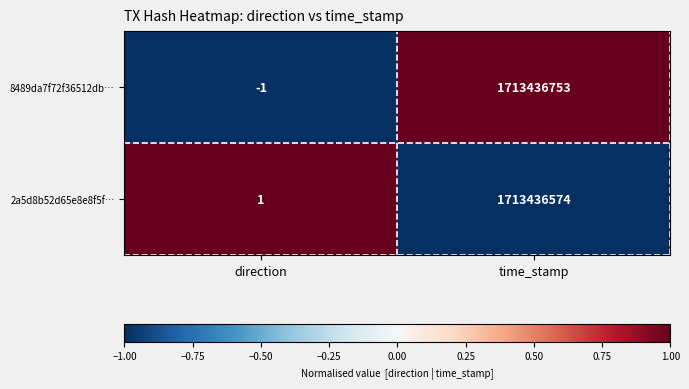

Which series changed the most between direction and time_stamp?

8489da7f72f36512db…